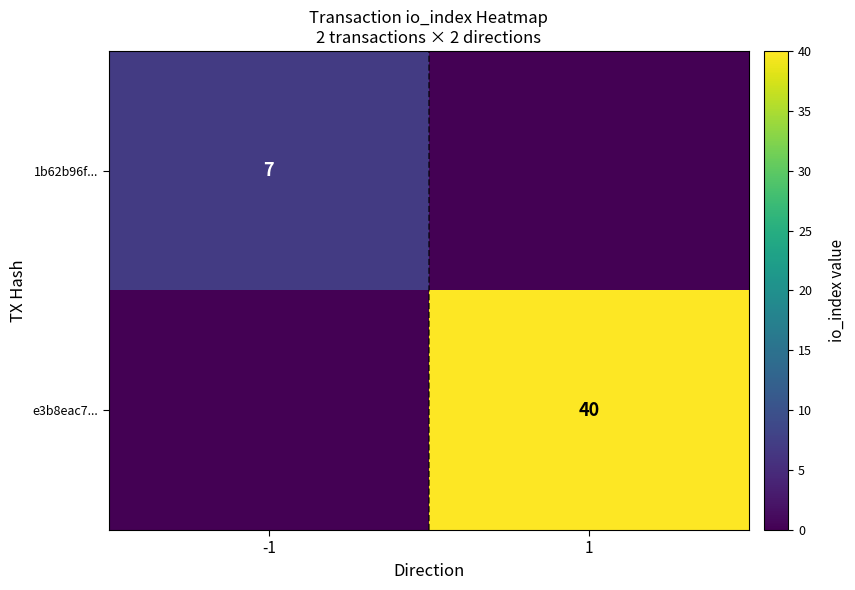

True or false: 1b62b96f... has a value of 4 at -1.

False